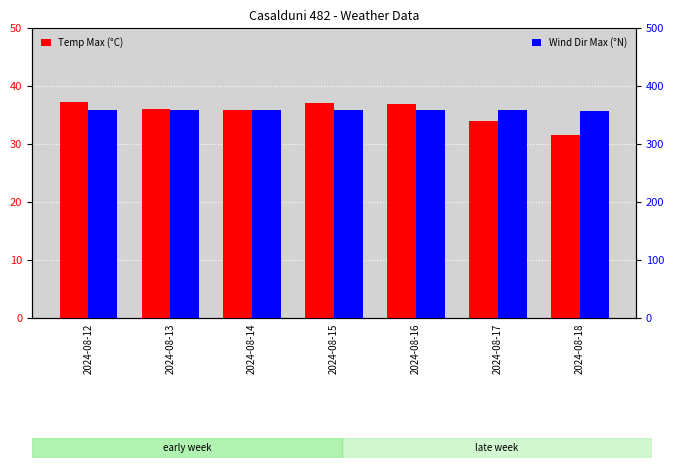

Reading left to right, list all the values displayed in this chart.

Temp Max (°C): 37.3	36.0	35.8	37.1	36.9	34.0	31.5
Wind Dir Max (°N): 359.0	358.0	359.0	358.0	359.0	358.0	357.0